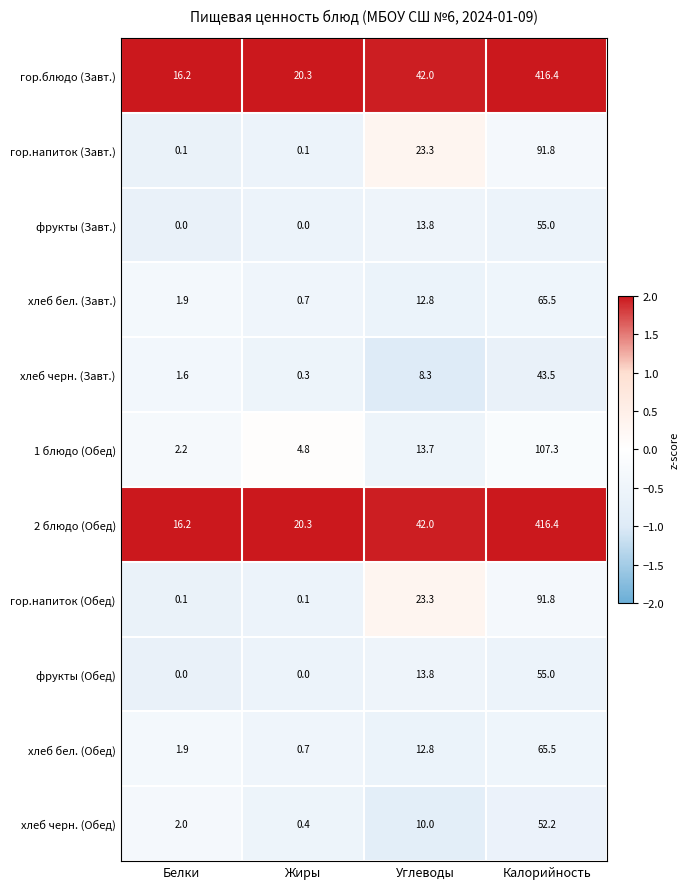

What is the lowest value of the 2 блюдо (Обед) series?

16.2